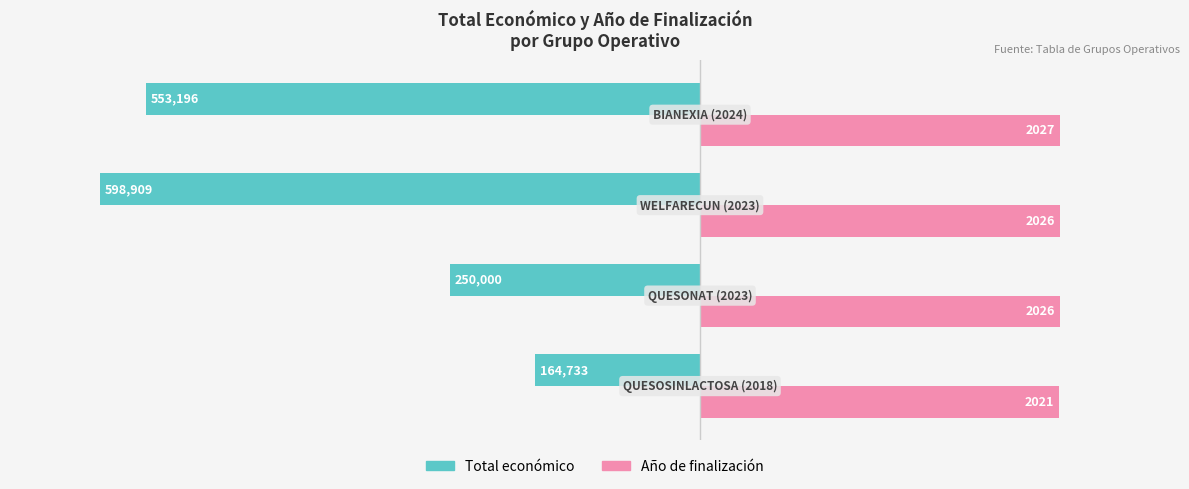

What are all the series names shown in the legend?

Total económico, Año de finalización